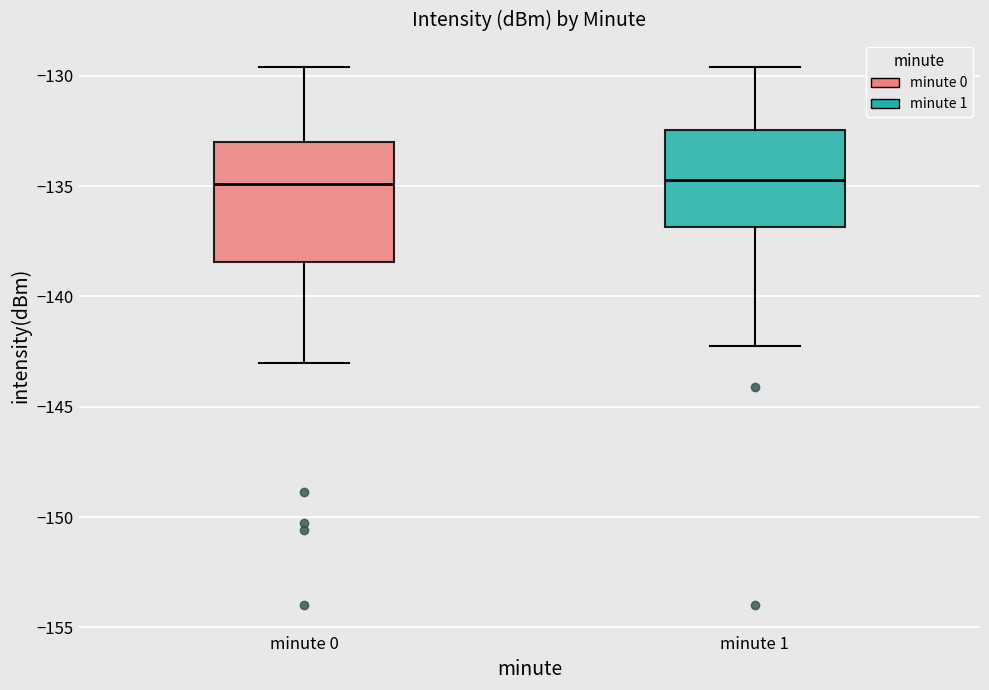

Reading left to right, transcribe this box plot: for each box, give where its median line is, the range the box spans, and where its two whiskers end, as read against the y-axis. The values are not printed on the chart, so give them approximately, as read against the axis.

minute 0: median -135.0, box -138.5 to -133.0, whiskers -143.0 to -129.5
minute 1: median -134.5, box -137.0 to -132.5, whiskers -142.5 to -129.5